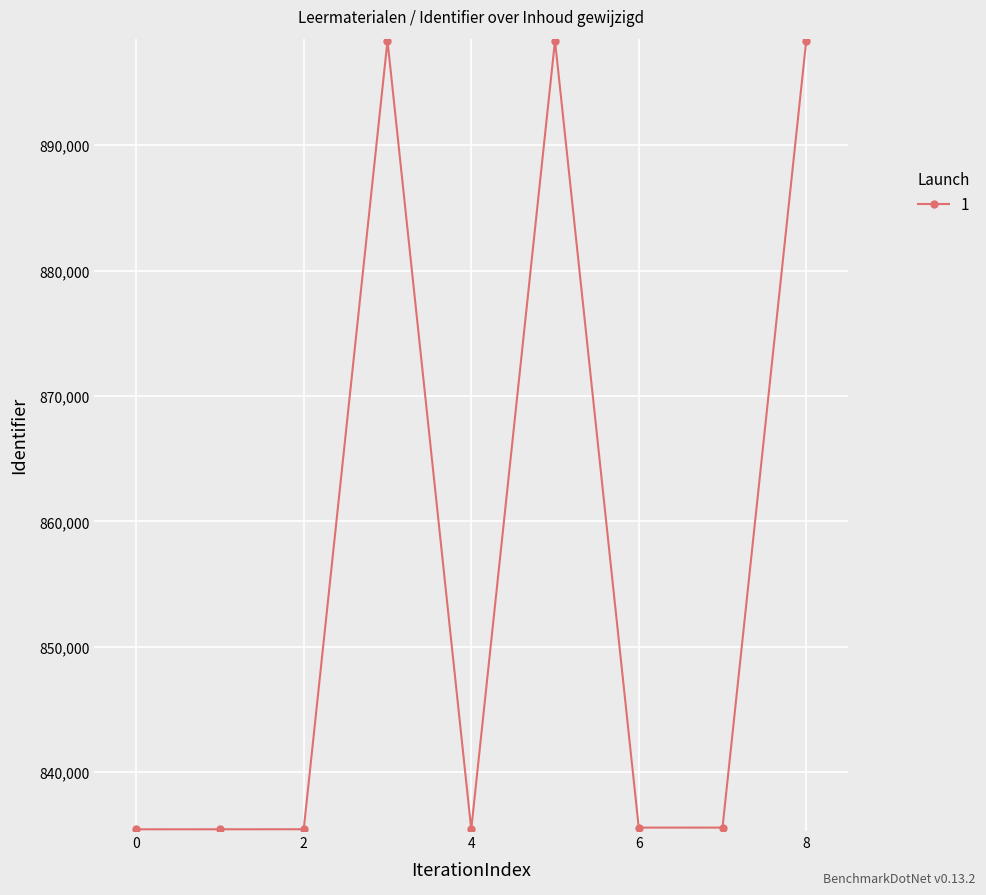

What is the maximum value shown in the chart?

898344